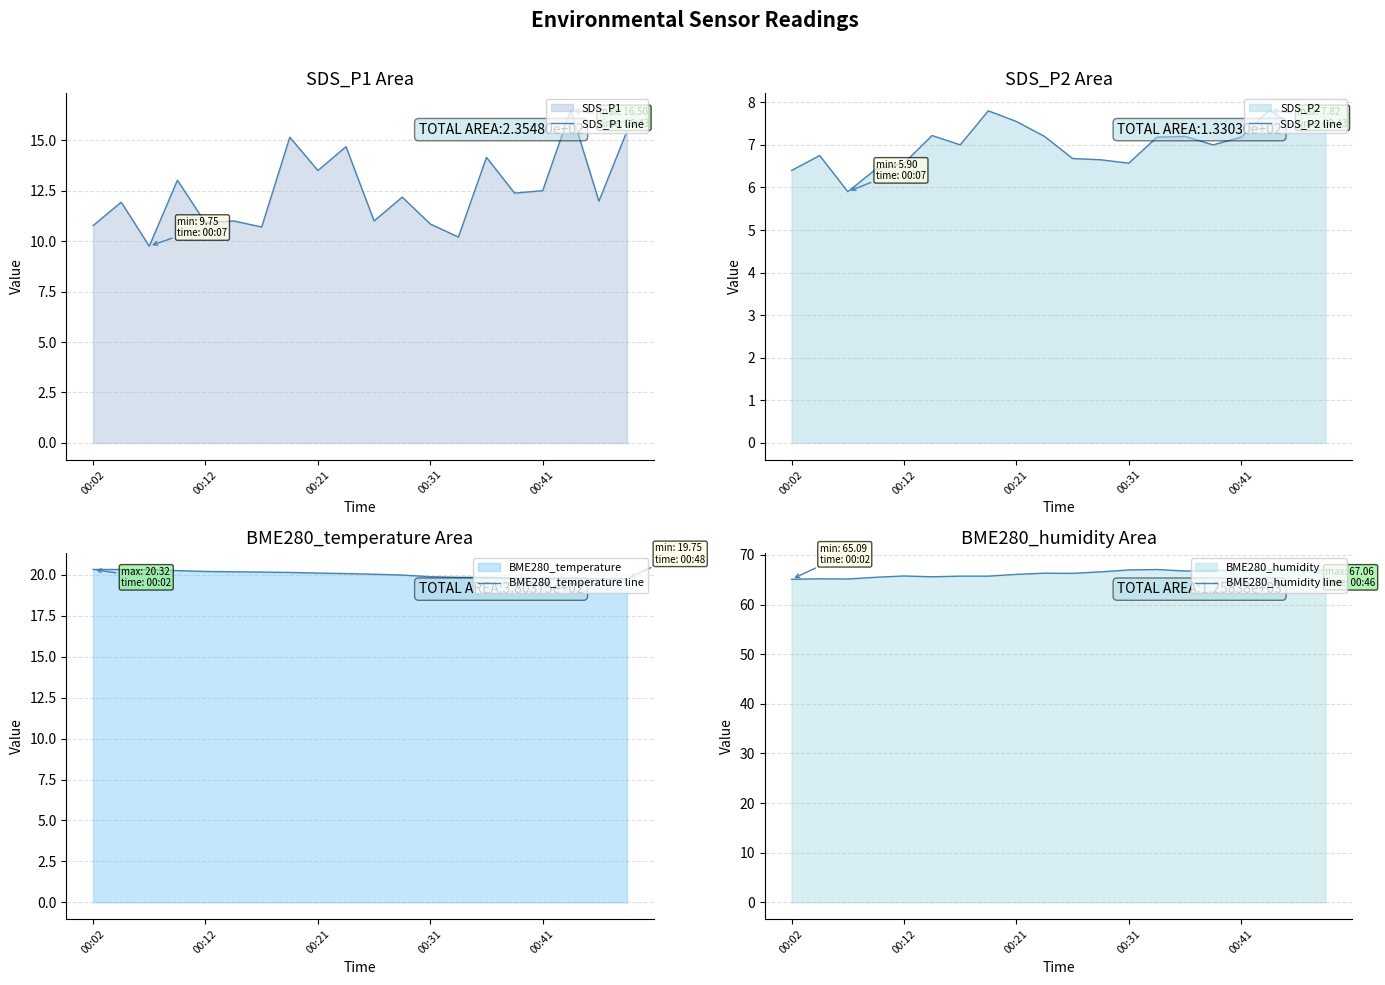

True or false: BME280_humidity line and BME280_temperature line cross at least once.

False